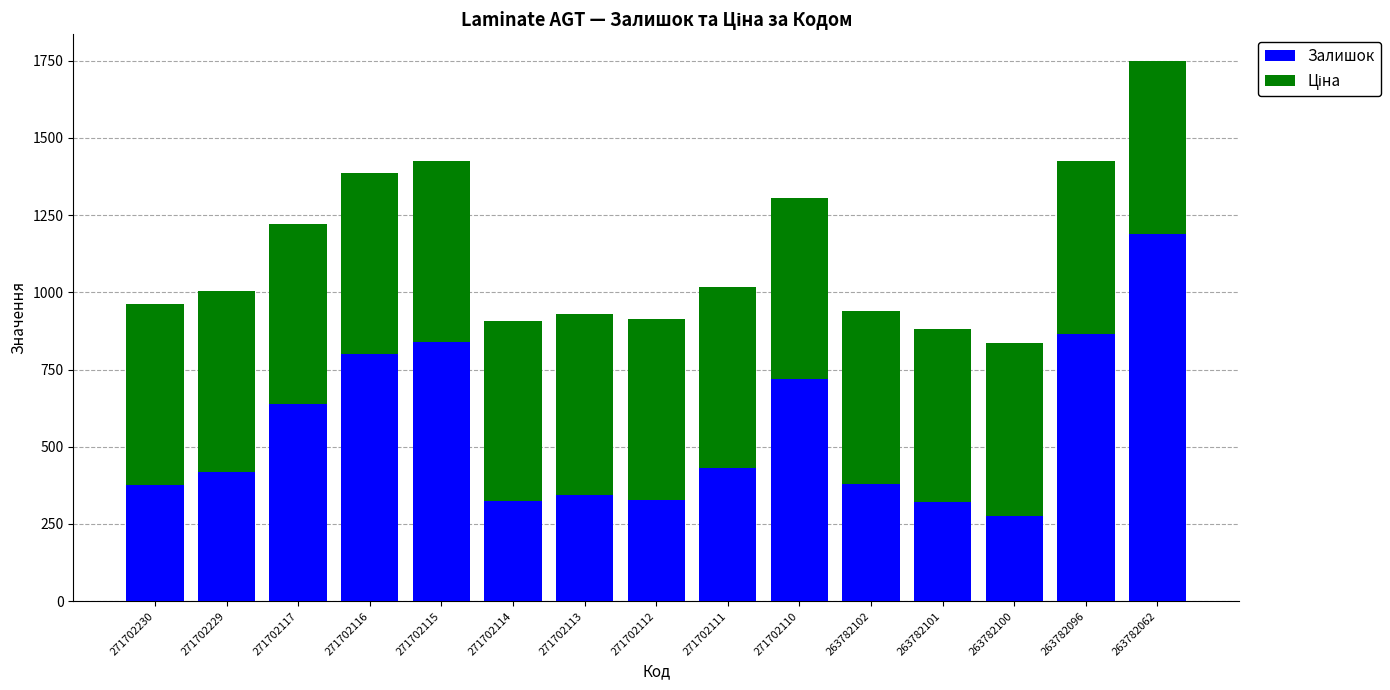

Are the bars horizontal?

No